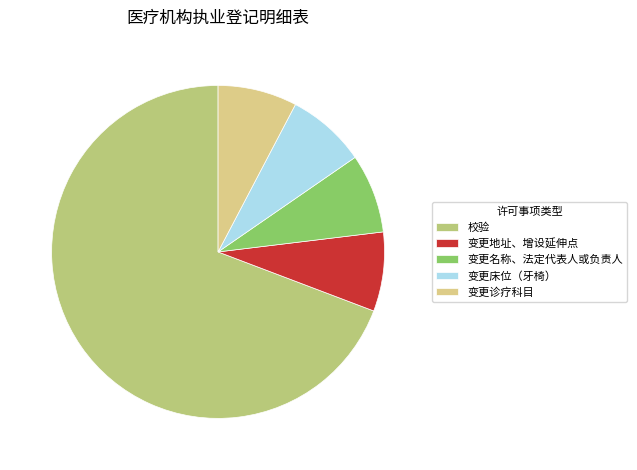

What is the smallest slice in the pie chart?

变更地址、增设延伸点